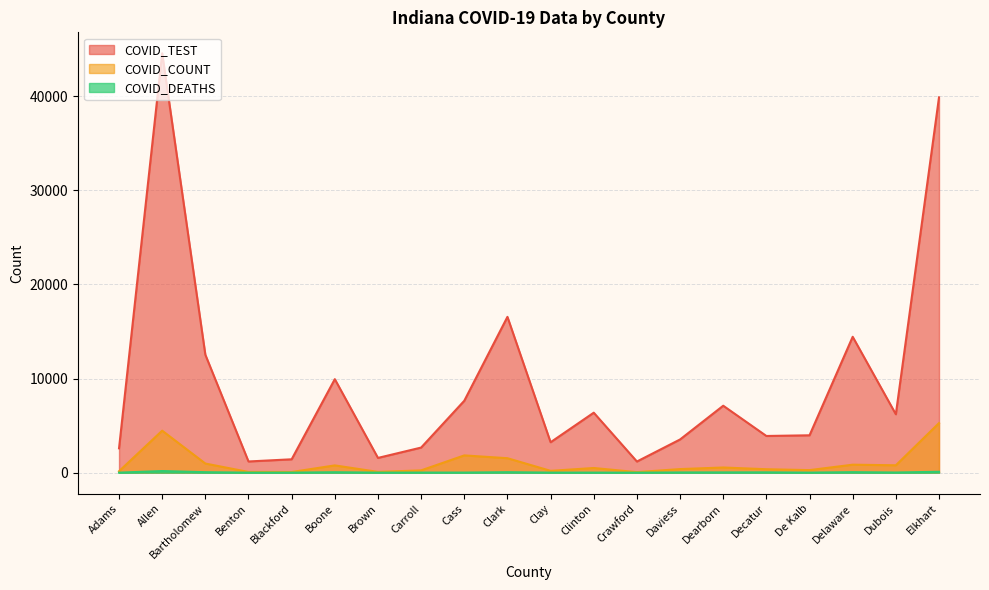

True or false: COVID_COUNT has more than 1 interior local peaks.

True